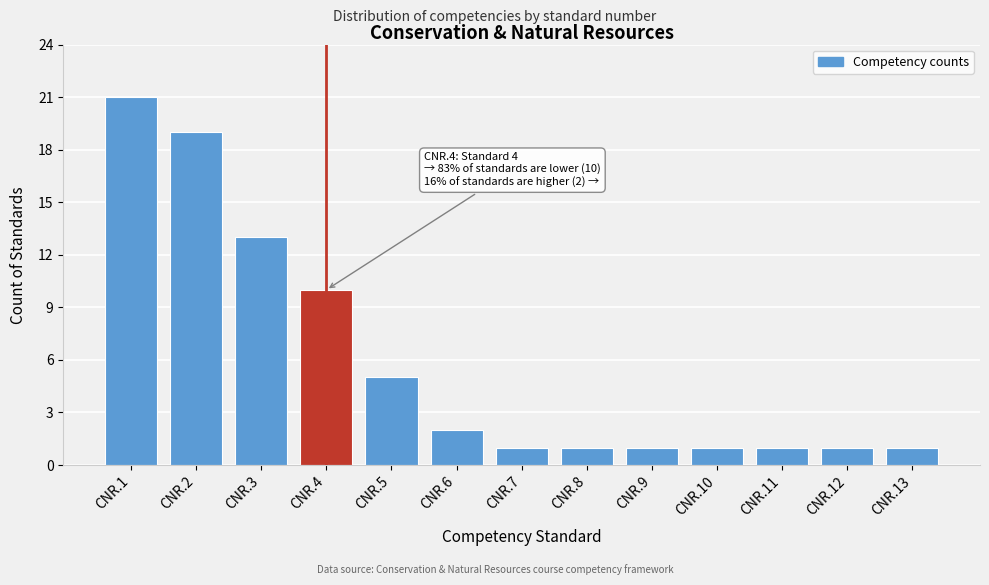

Reading left to right, extract all data points from this chart.

CNR.1=21	CNR.2=19	CNR.3=13	CNR.4=10	CNR.5=5	CNR.6=2	CNR.7=1	CNR.8=1	CNR.9=1	CNR.10=1	CNR.11=1	CNR.12=1	CNR.13=1